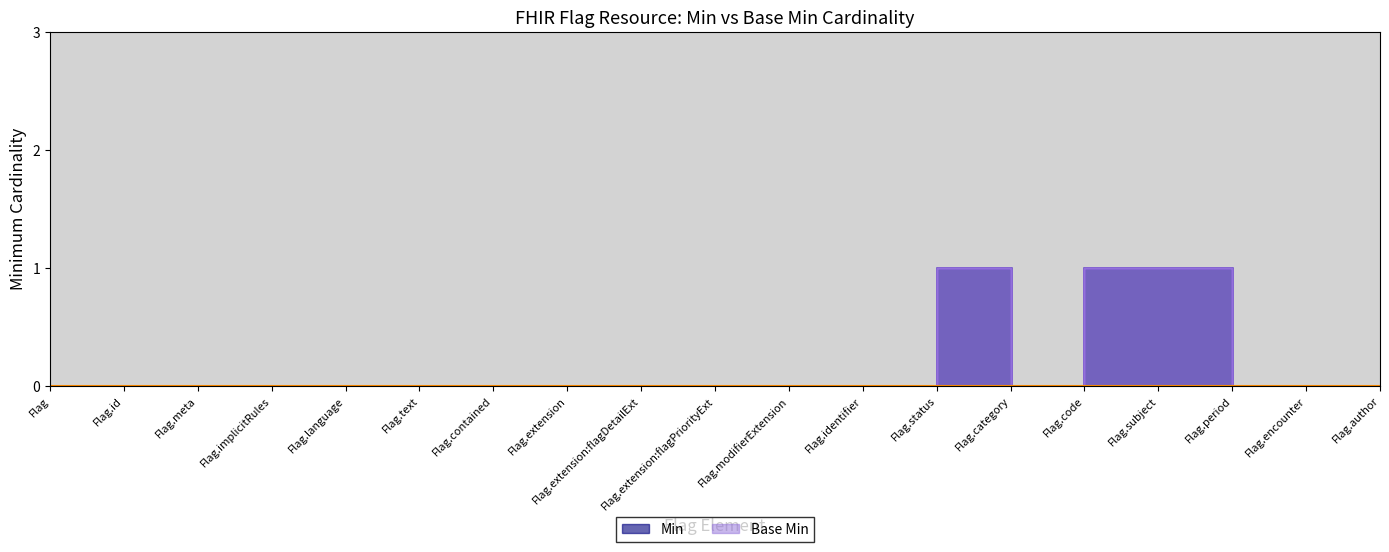

Reading right to left, extract all data points from this chart.

Min: 0	0	0	1	1	0	1	0	0	0	0	0	0	0	0	0	0	0	0
Base Min: 0	0	0	1	1	0	1	0	0	0	0	0	0	0	0	0	0	0	0